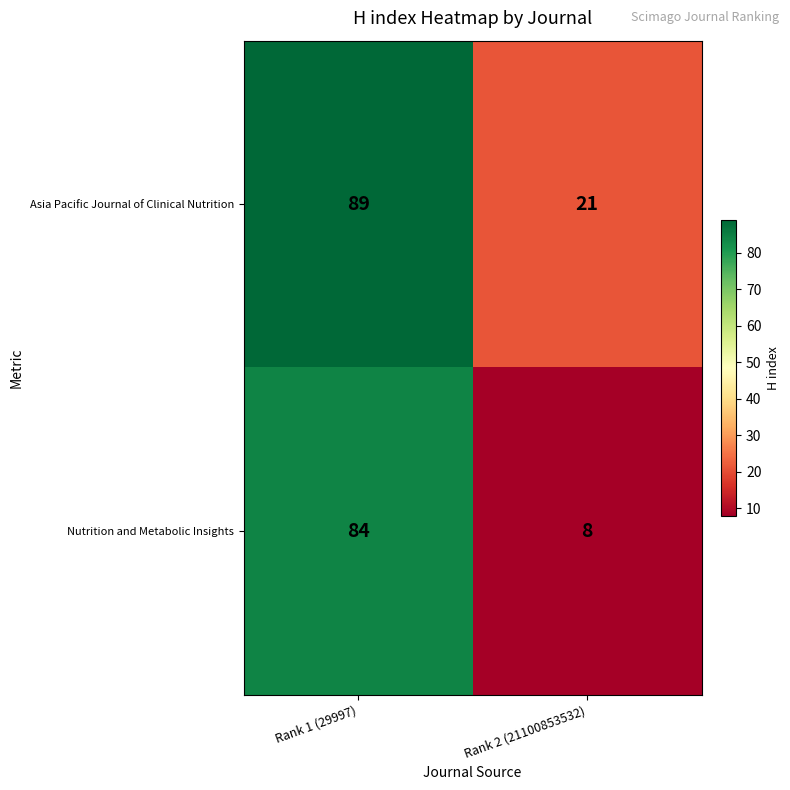

Reading left to right, transcribe all the data shown in this chart.

Asia Pacific Journal of Clinical Nutrition: 89	21
Nutrition and Metabolic Insights: 84	8